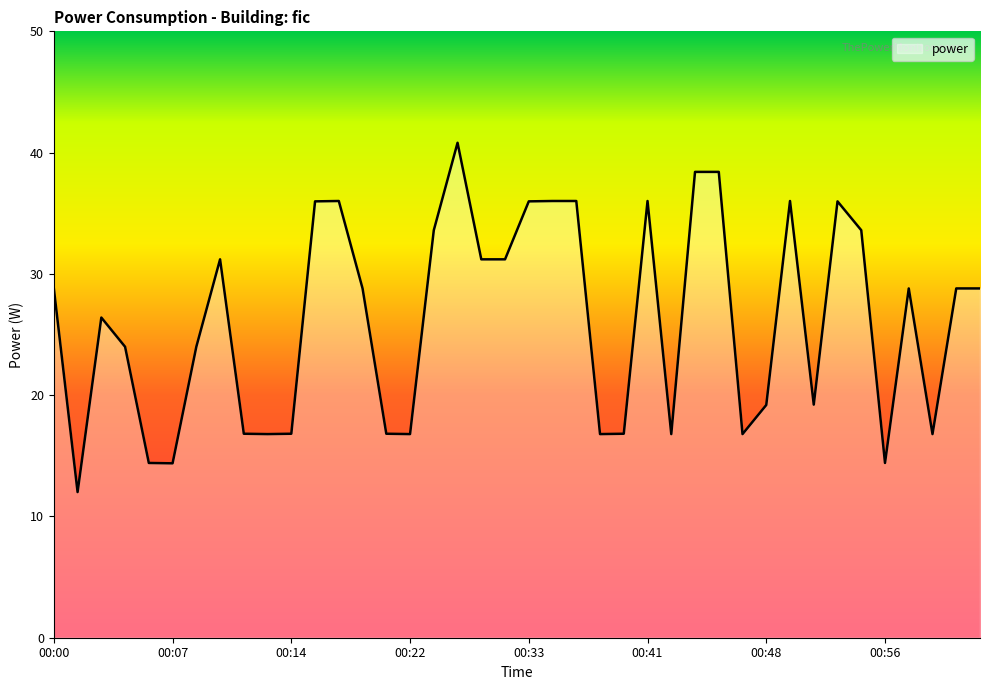

What is the difference between the maximum and minimum values?

28.8